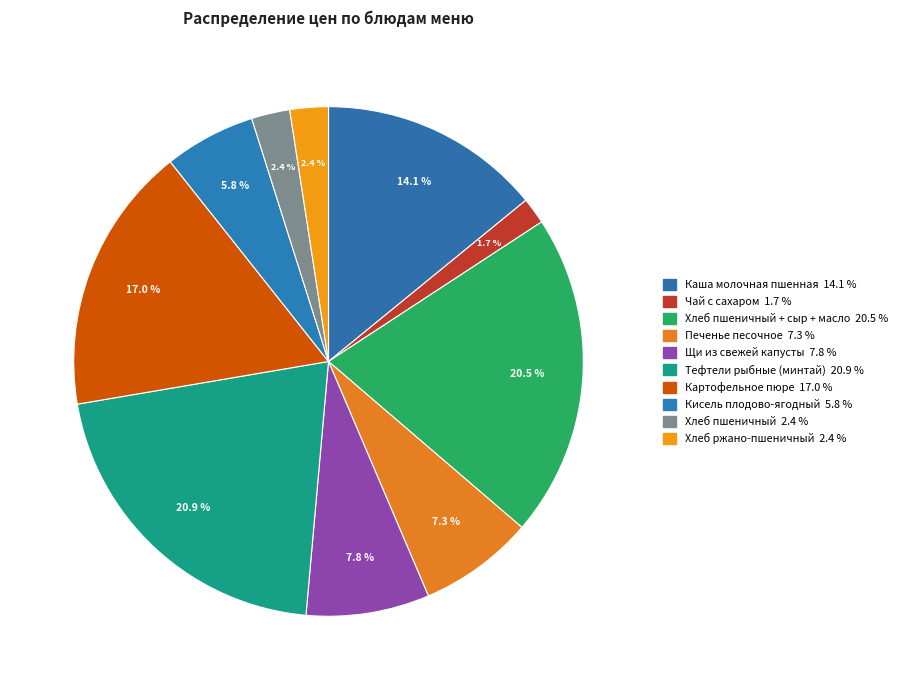

How many segments does this pie chart have?

10